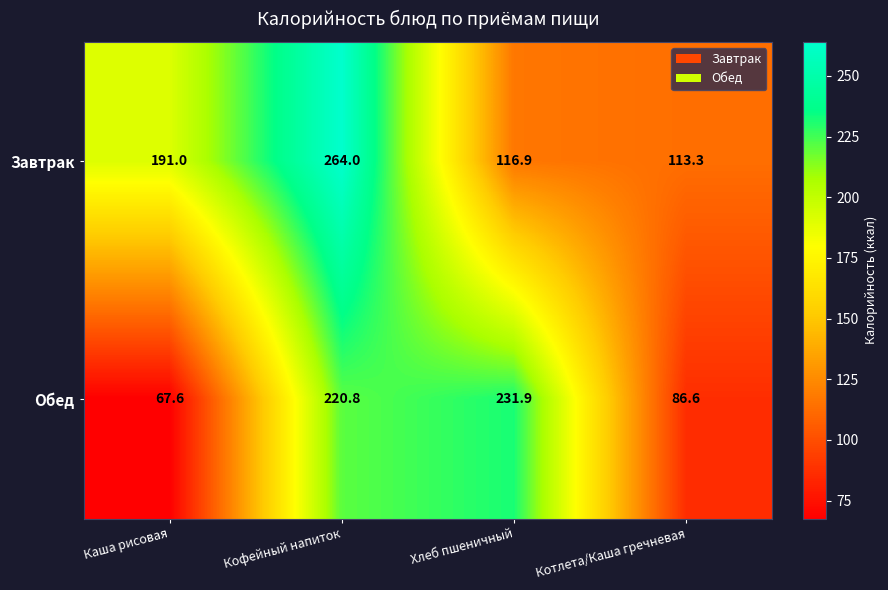

What is the sum of the Завтрак values at Кофейный напиток and Хлеб пшеничный?

380.9